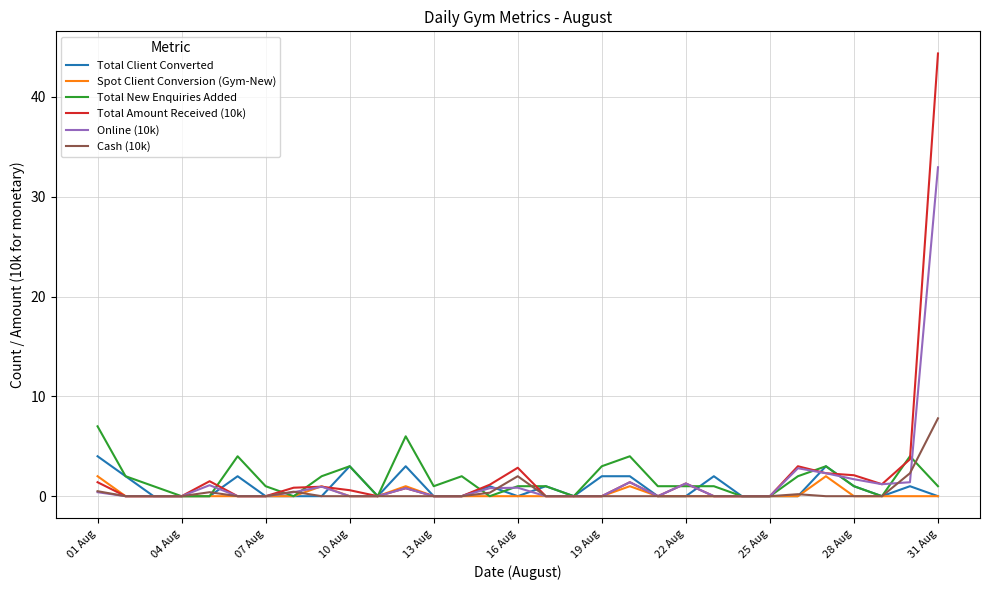

Which series has the largest range (max minus min)?

Total Amount Received (10k)